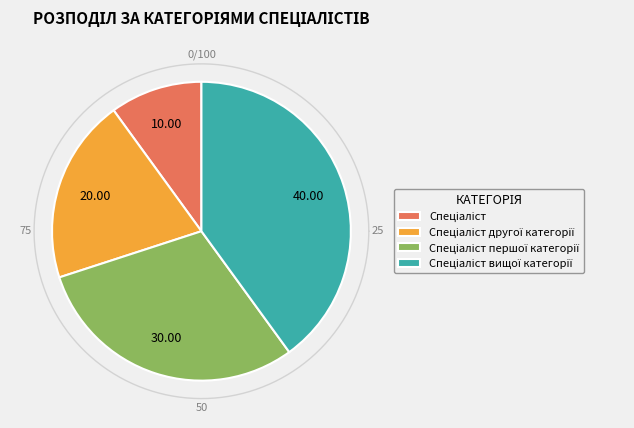

True or false: Спеціаліст першої категорії accounts for 35% of the total.

False